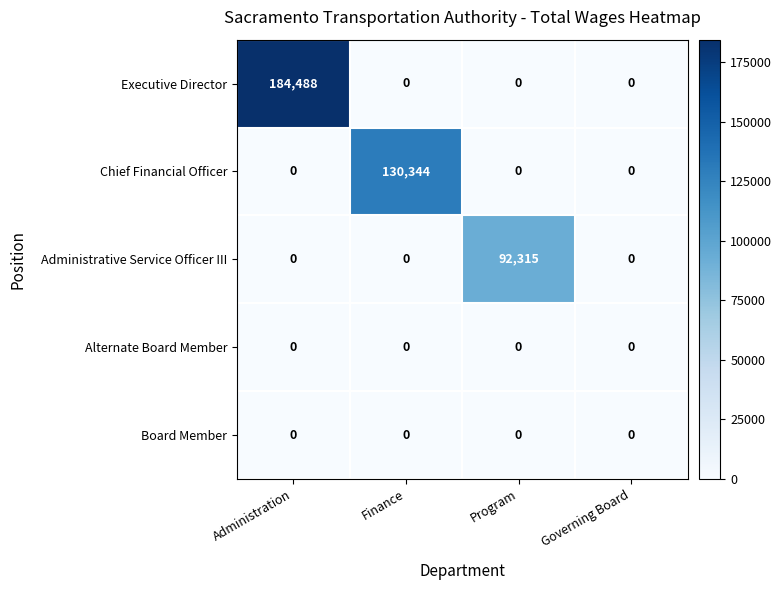

What is the total value across all series at Program?

92315